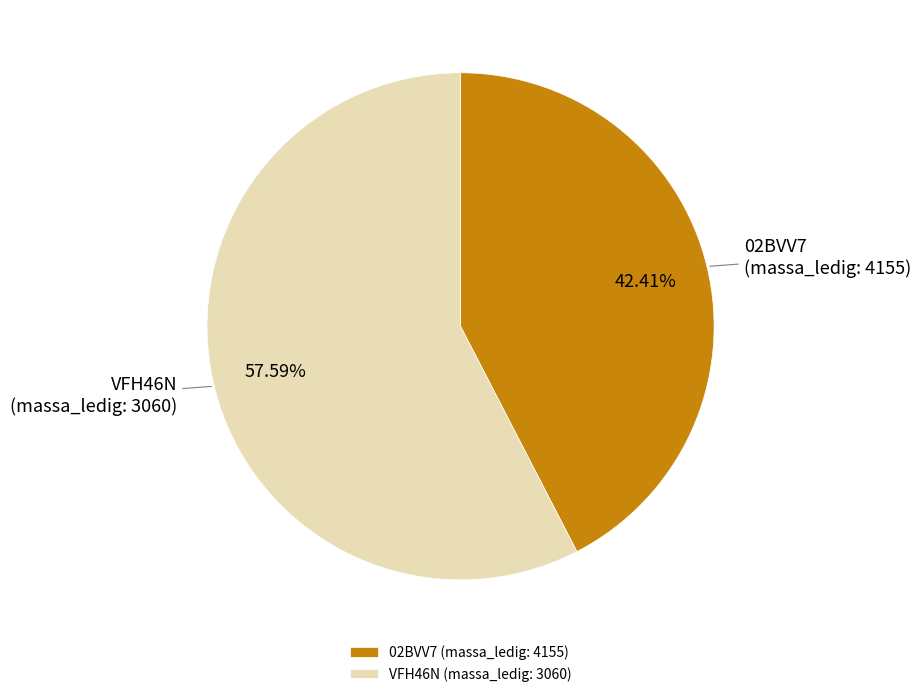

Which category has the smallest portion of the pie?

02BVV7 (massa_ledig: 4155)